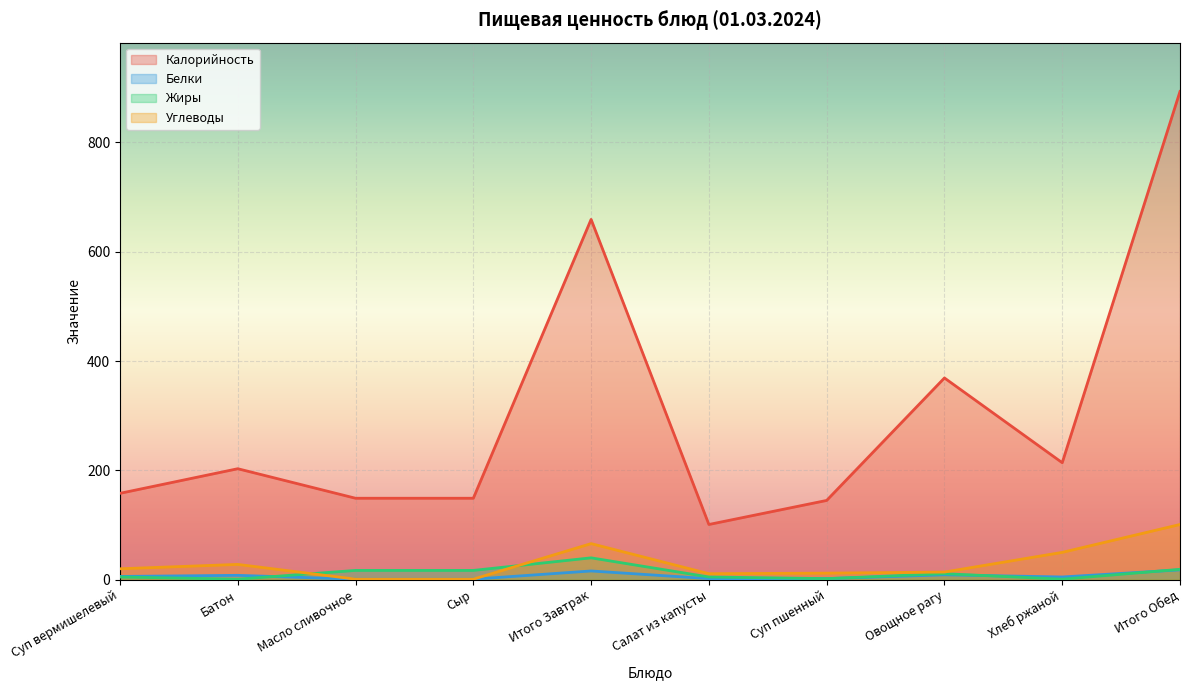

How many values in the Калорийность series exceed 203?

4